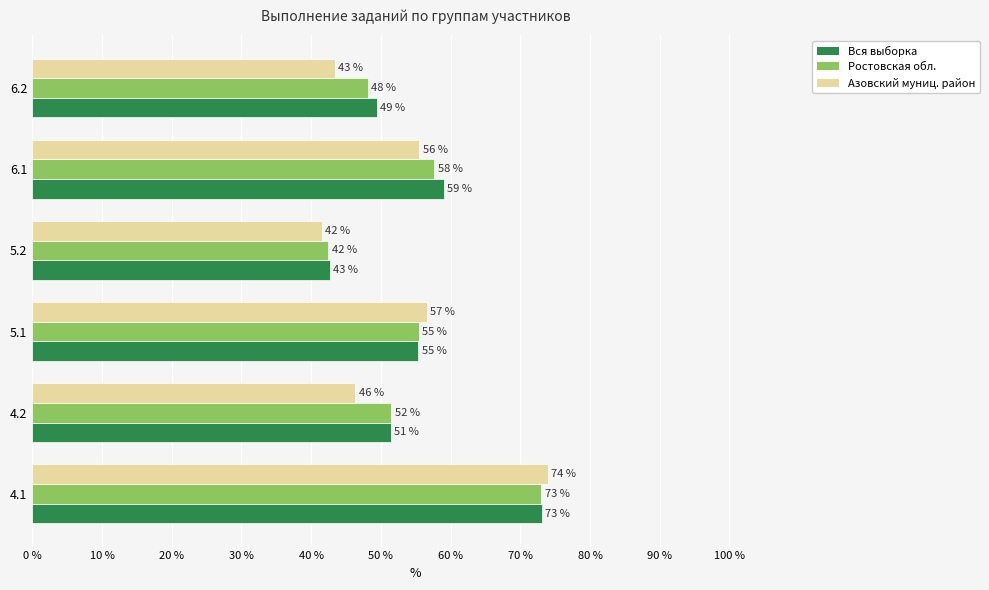

What is the value of the Ростовская обл. bar at the 4th from the left?

42.5